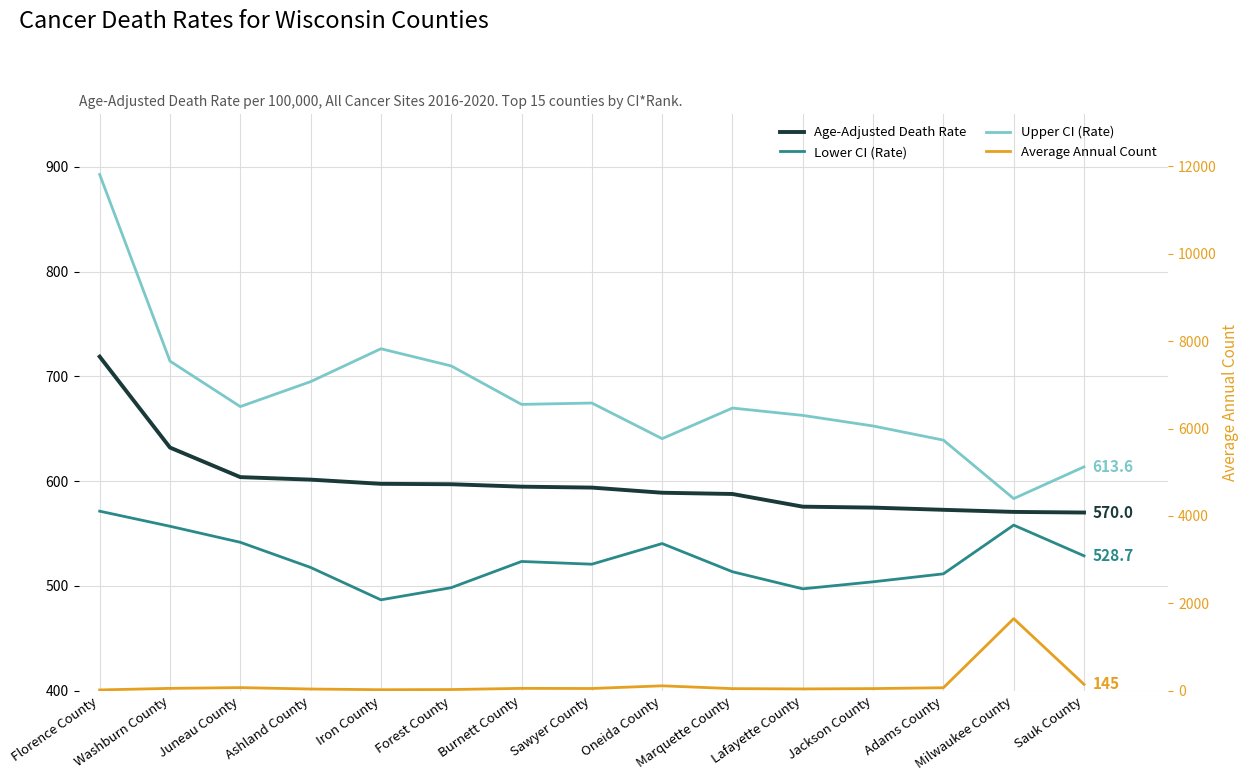

Which series has the largest total across all categories?

Upper CI (Rate)